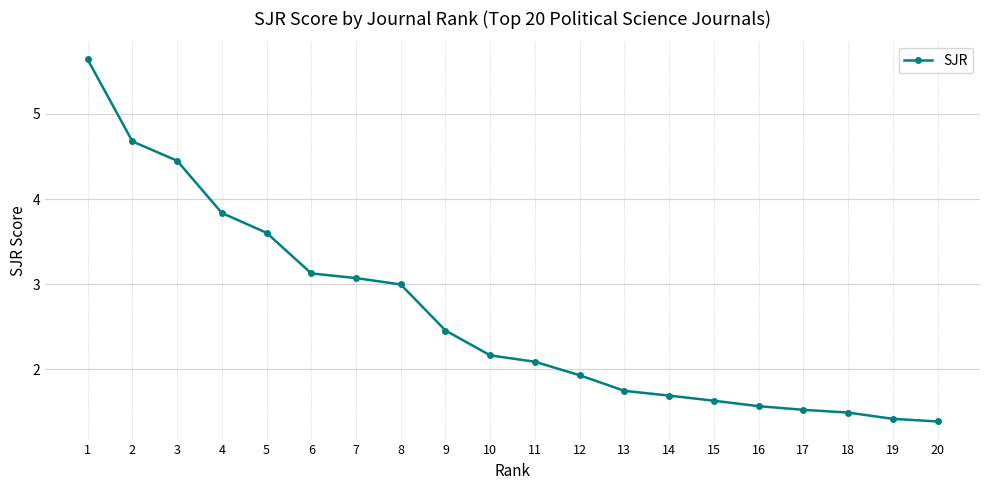

True or false: the data shows 4.7 at 2.

True